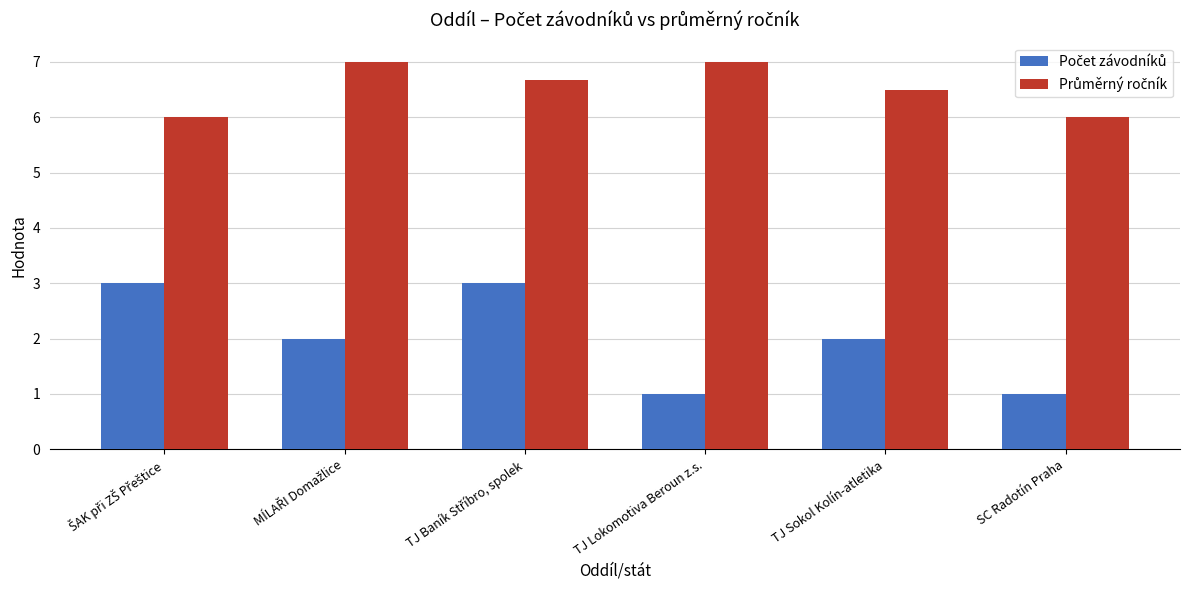

What is the total value across all series at SC Radotín Praha?

7.0